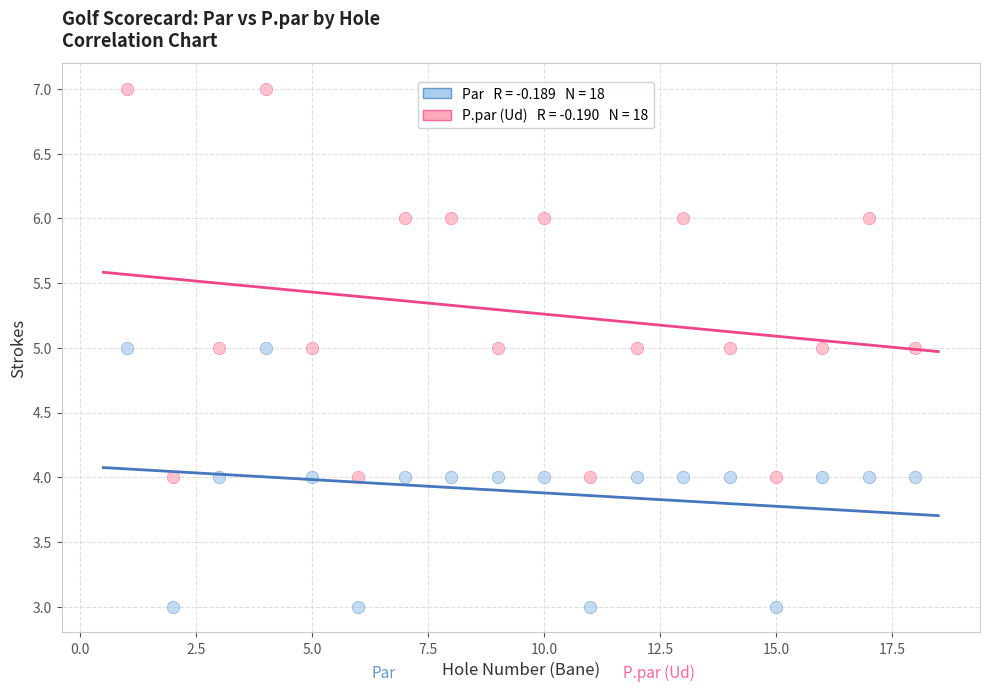

Across all data points, what is the range of Y values (max minus min)?

4